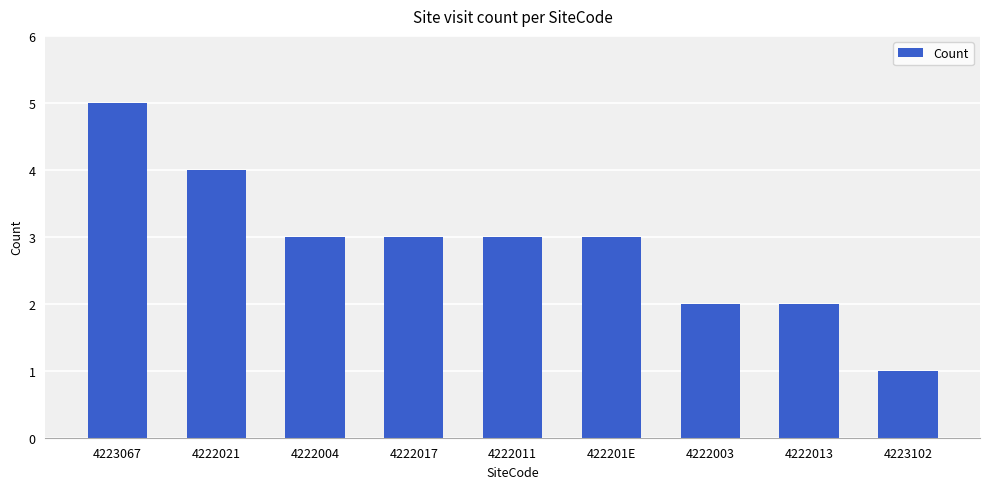

At which category does the chart reach its minimum across all series?

4223102